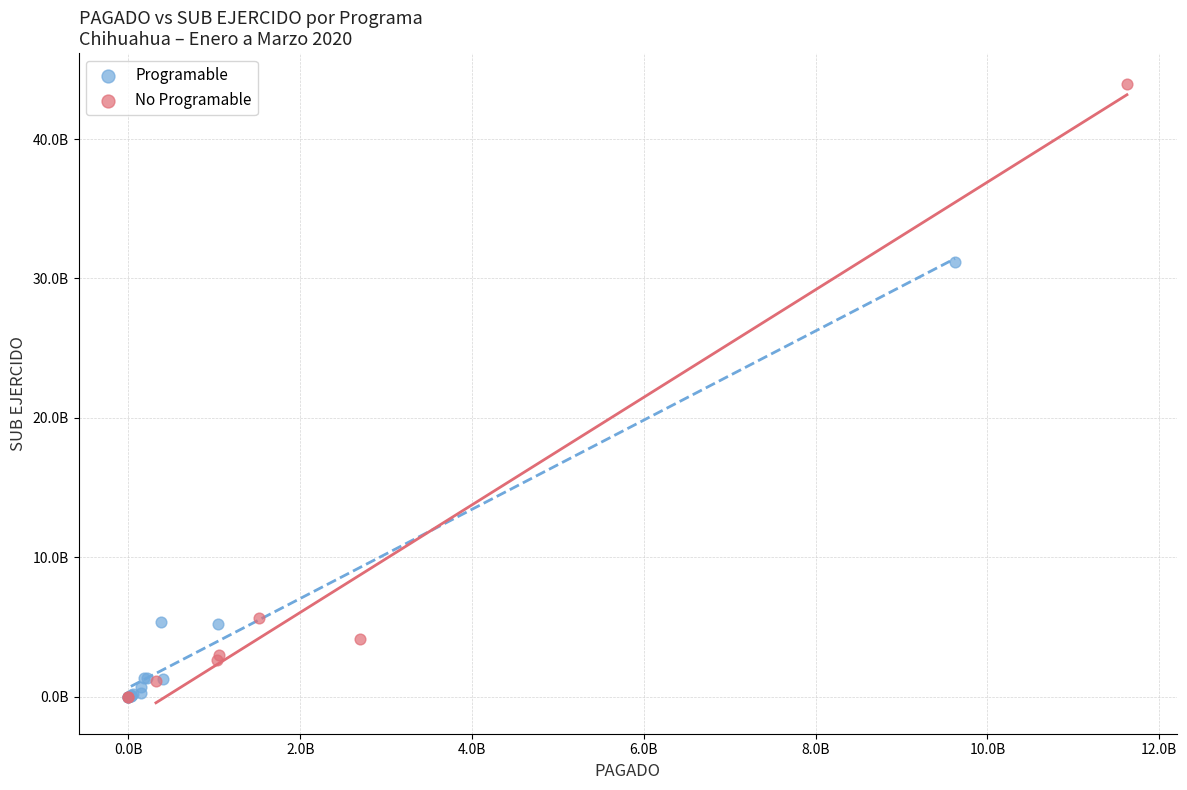

Which series has the largest Y range (max minus min)?

No Programable